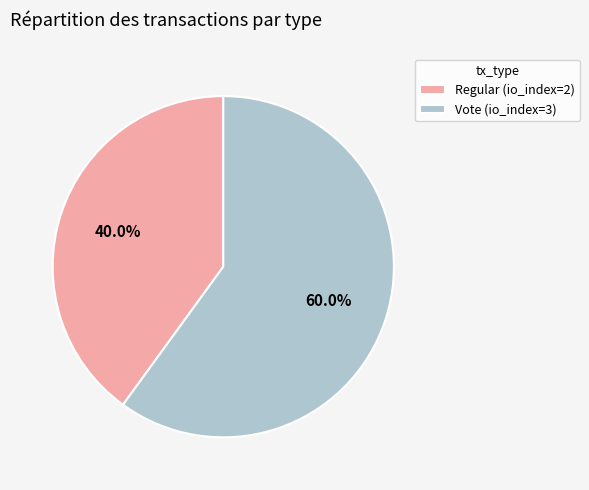

Which slice represents more than half of the pie?

Vote